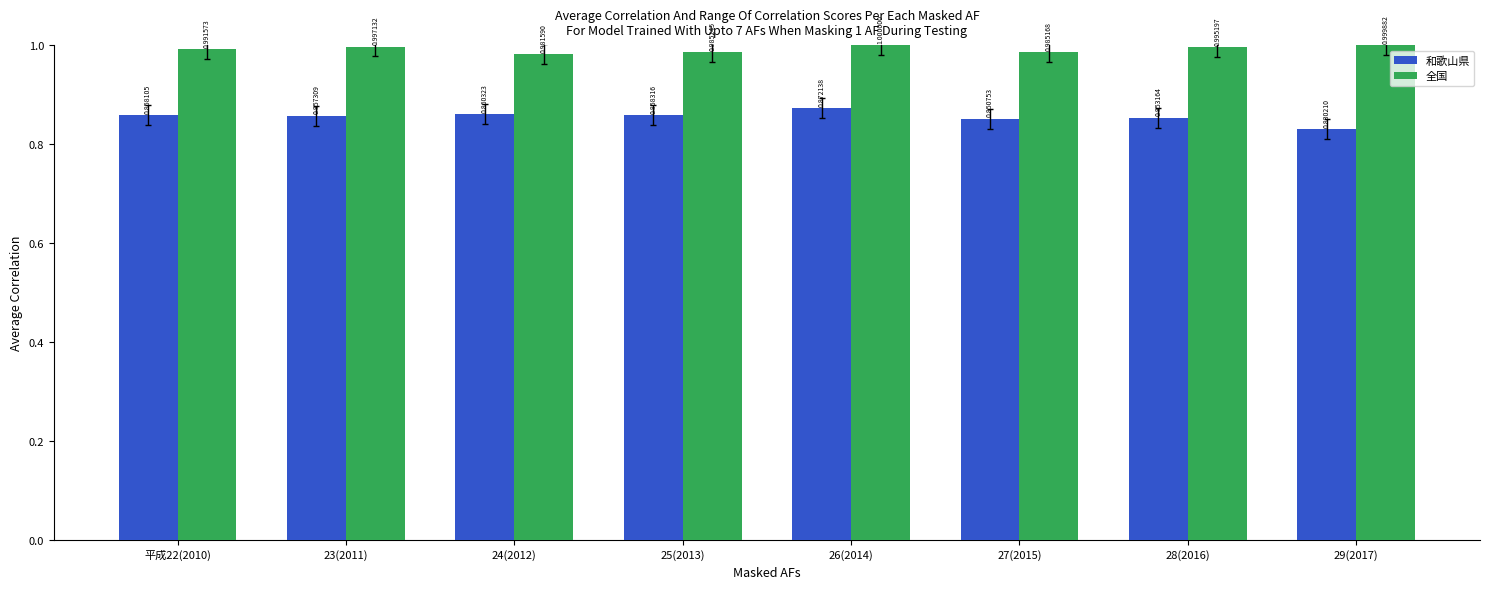

Which series has the largest total across all categories?

全国